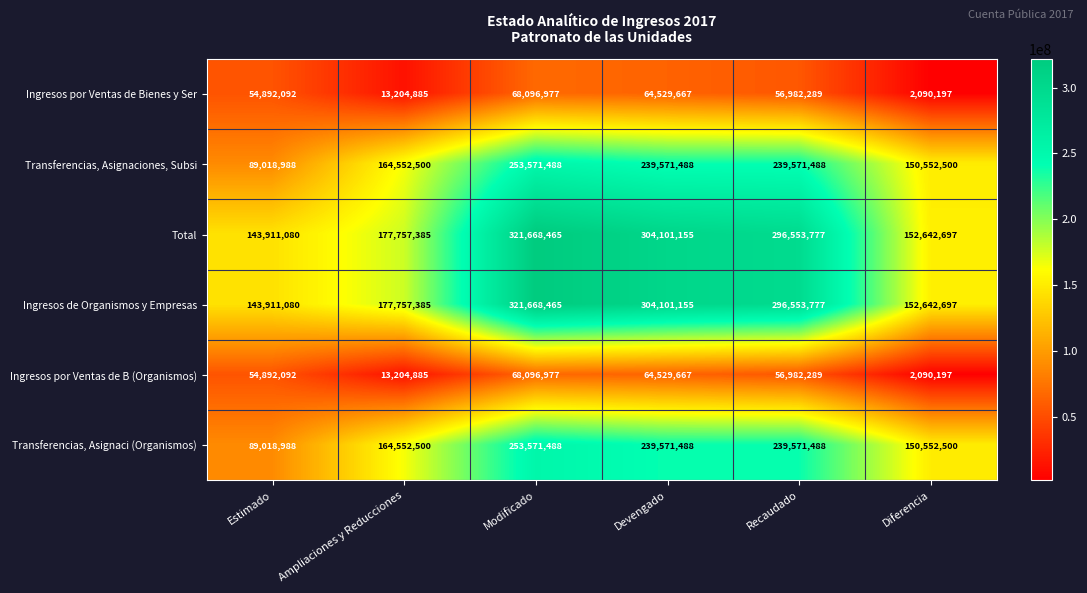

List the labels in order of Ingresos por Ventas de B (Organismos) value, smallest first.

Diferencia, Ampliaciones y Reducciones, Estimado, Recaudado, Devengado, Modificado